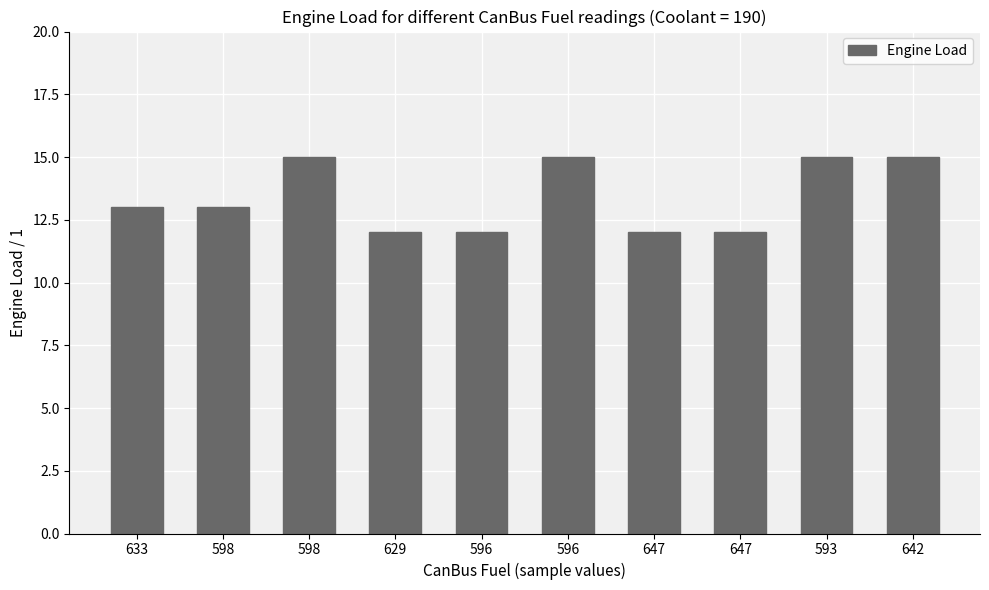

Between 642 and 598, which is larger?

642